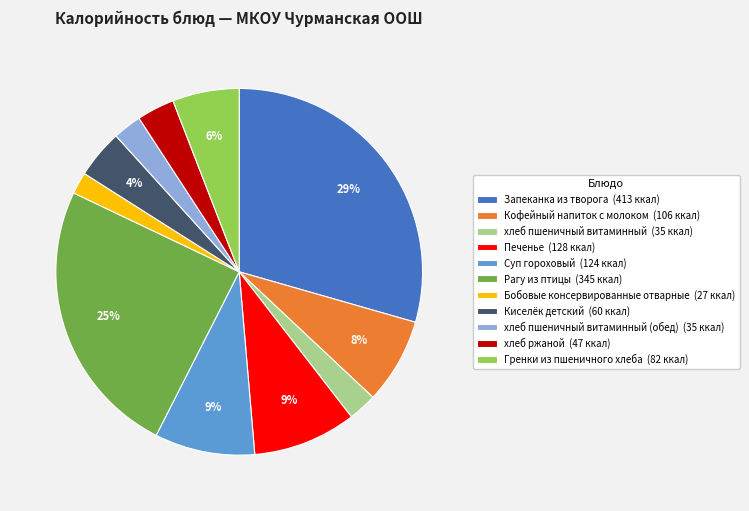

Count the number of slices in the pie.

11